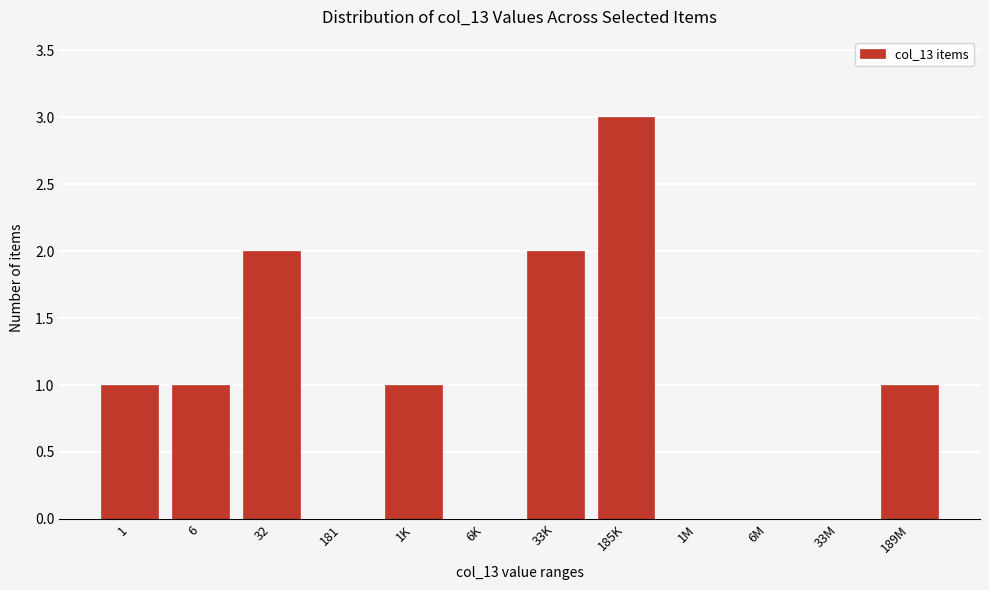

Reading left to right, transcribe all the data shown in this chart.

1=1	6=1	32=2	181=0	1K=1	6K=0	33K=2	185K=3	1M=0	6M=0	33M=0	189M=1